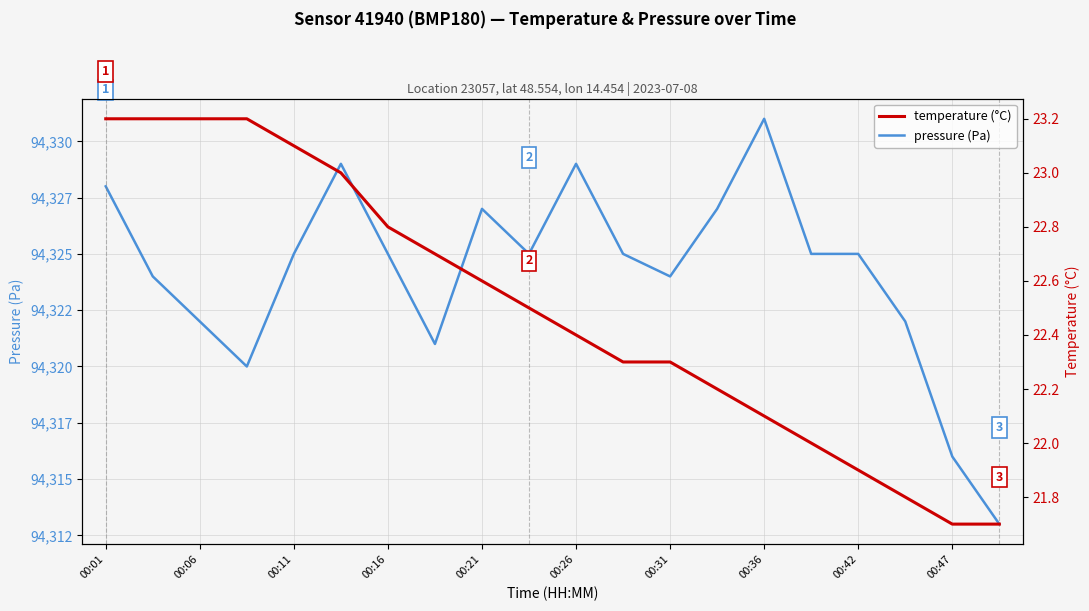

Reading left to right, what are all the values shown in this chart?

pressure (Pa): 94328.0	94324.0	94322.0	94320.0	94325.0	94329.0	94325.0	94321.0	94327.0	94325.0	94329.0	94325.0	94324.0	94327.0	94331.0	94325.0	94325.0	94322.0	94316.0	94313.0
temperature (°C): 23.2	23.2	23.2	23.2	23.1	23.0	22.8	22.7	22.6	22.5	22.4	22.3	22.3	22.2	22.1	22.0	21.9	21.8	21.7	21.7